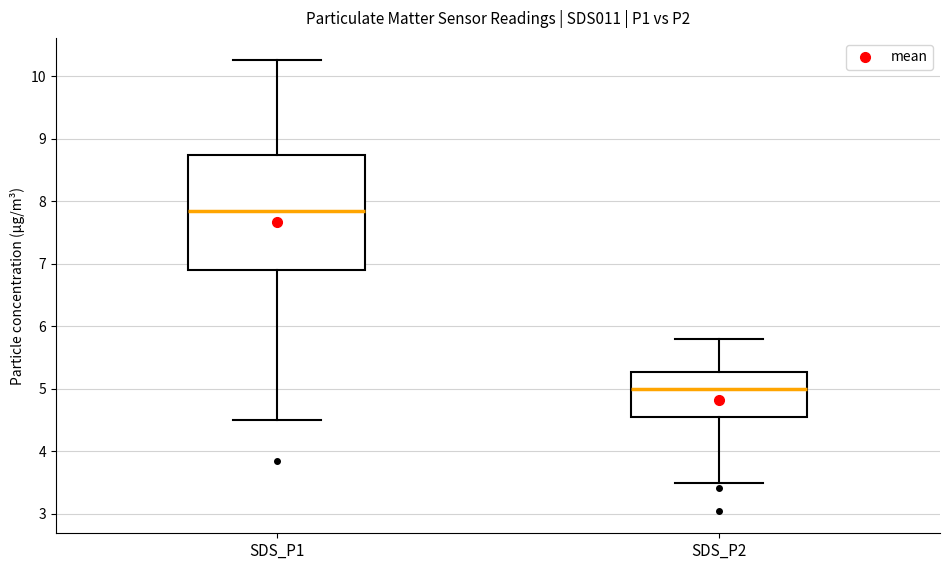

Reading left to right, read every box against the y-axis: the position of its median line, the range the box covers, and the ends of its whiskers. The values are not printed on the chart, so give them approximately, as read against the axis.

SDS_P1: median 7.8, box 6.9 to 8.7, whiskers 4.5 to 10.3
SDS_P2: median 5.0, box 4.5 to 5.3, whiskers 3.5 to 5.8